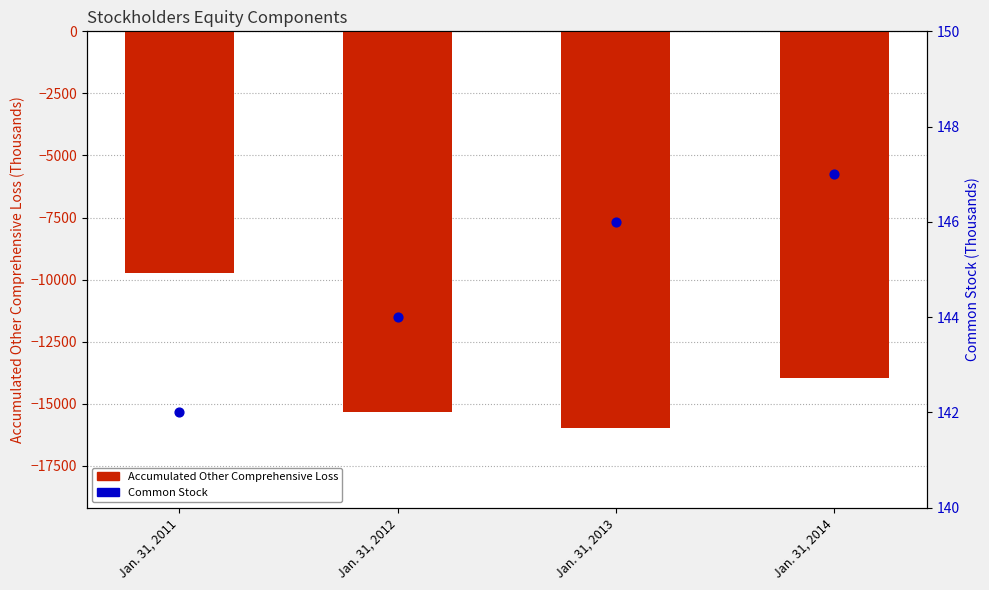

Which series has the largest total across all categories?

Common Stock